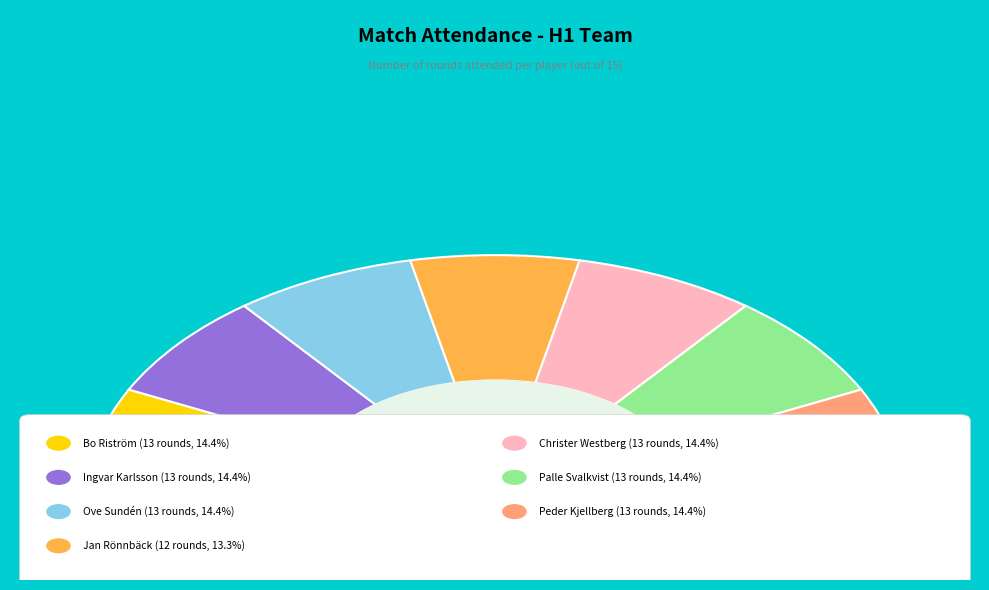

Which category has the smallest portion of the pie?

Jan Rönnbäck